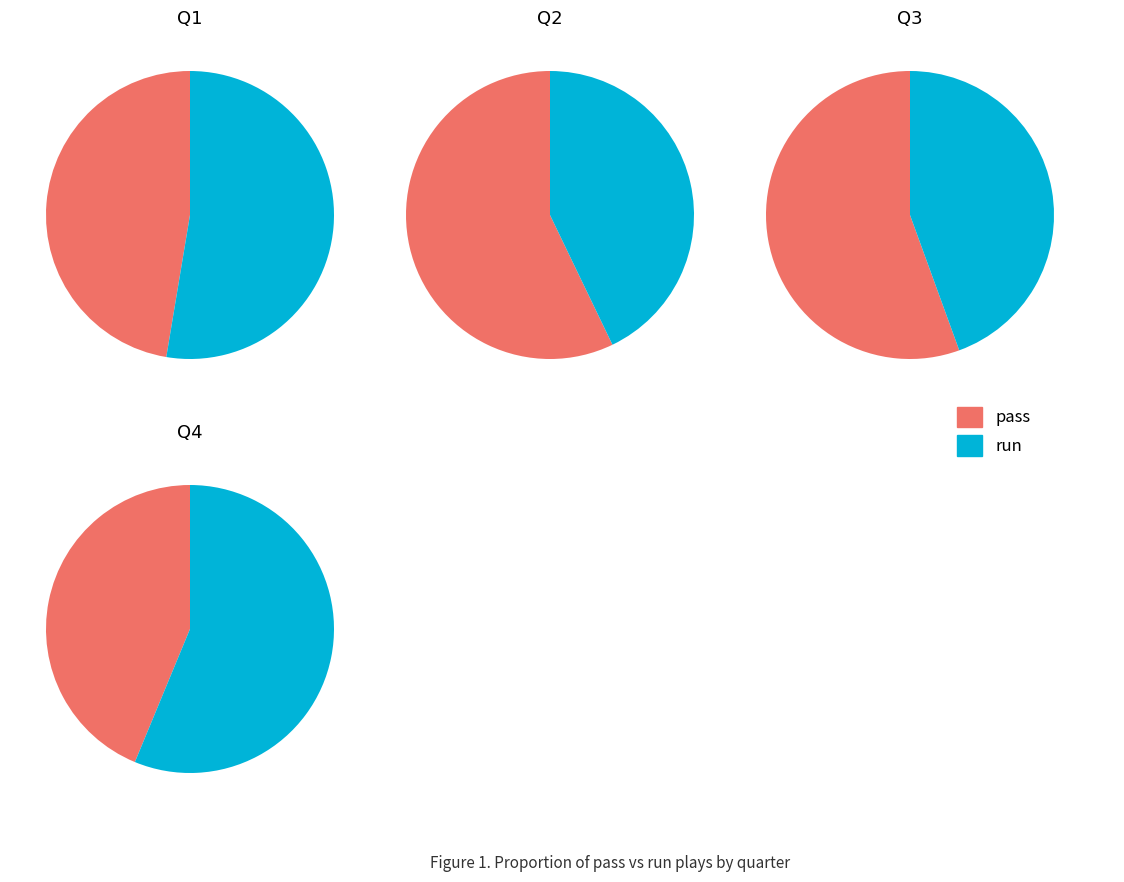

Combined, do Q4 and Q2 account for over 50%?

No